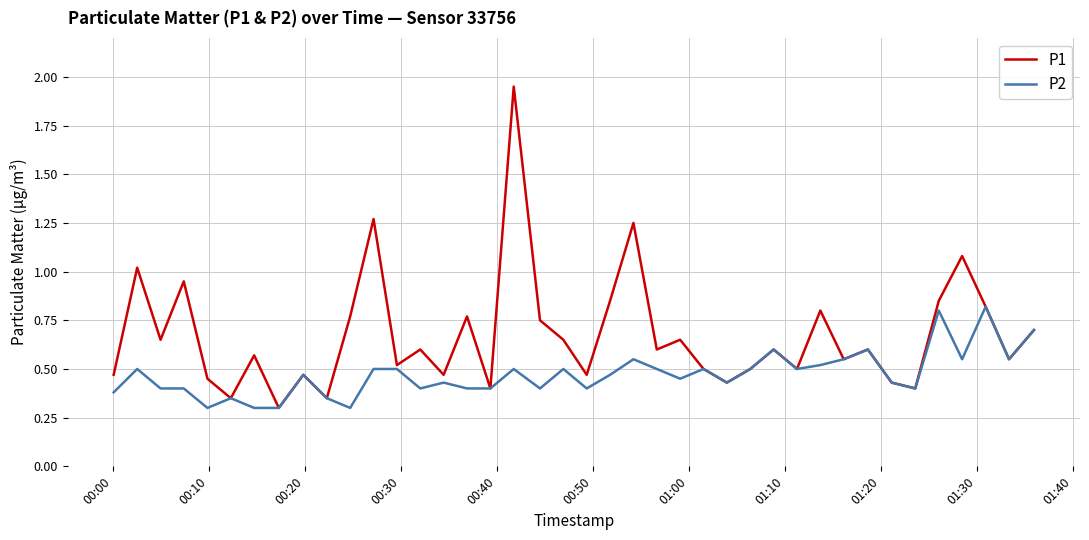

List the series in order of their overall mean, lowest first.

P2, P1